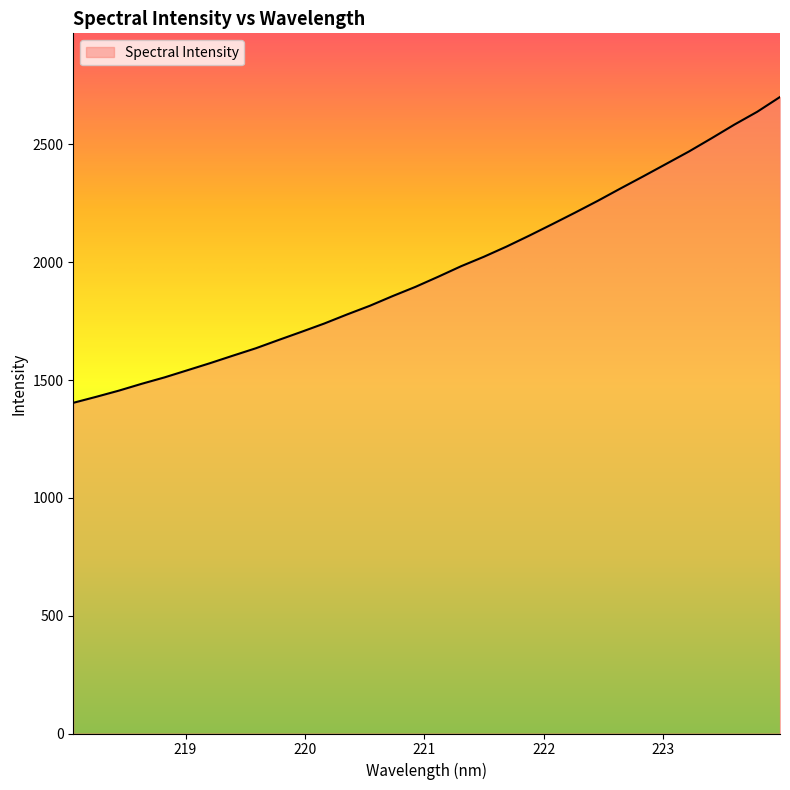

Does the chart display data point markers on the line(s)?

No